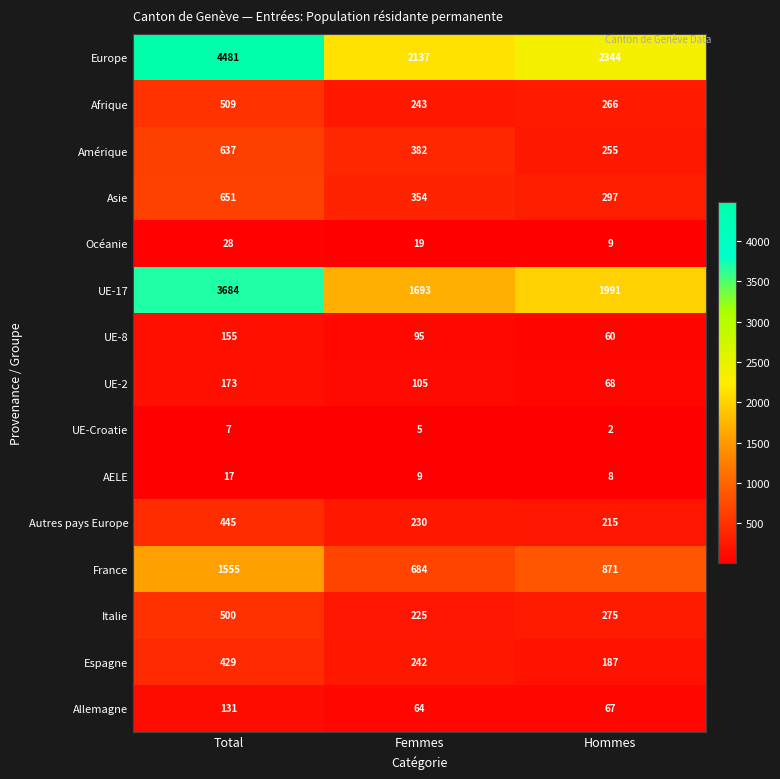

Which series has the largest range (max minus min)?

Europe